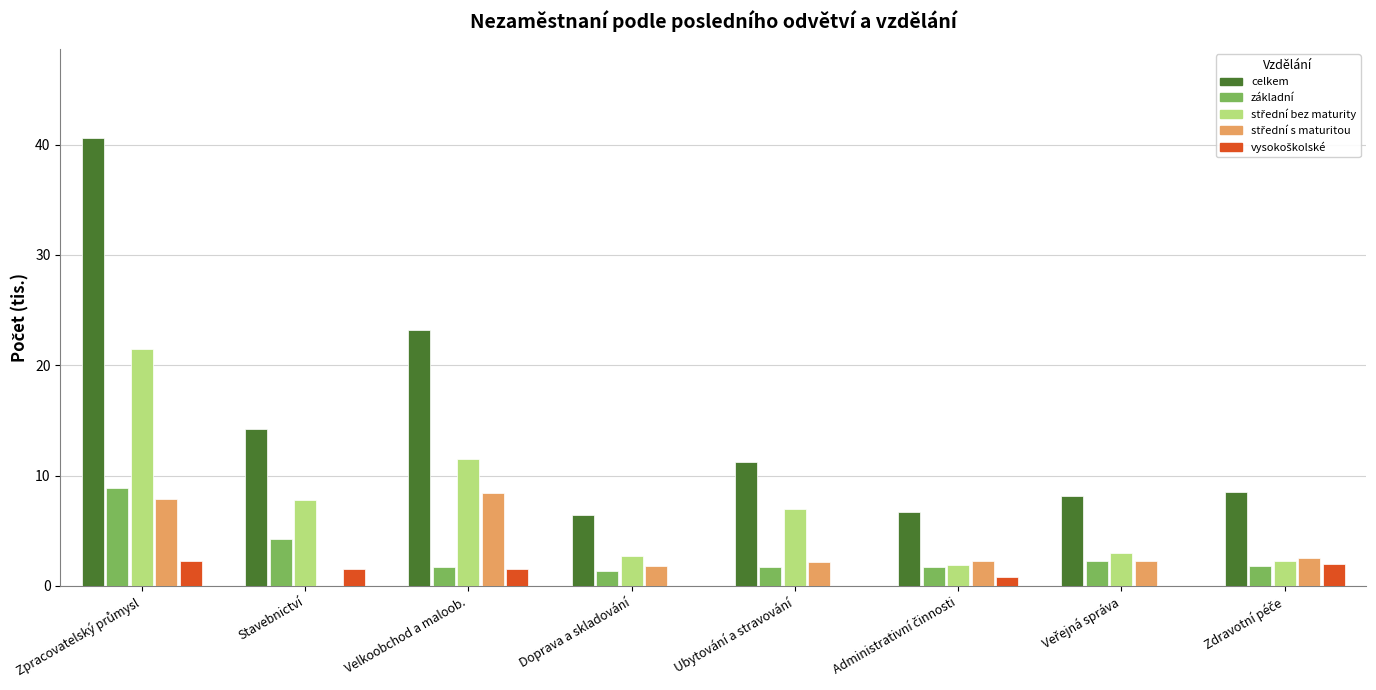

Does the chart contain stacked bars?

No